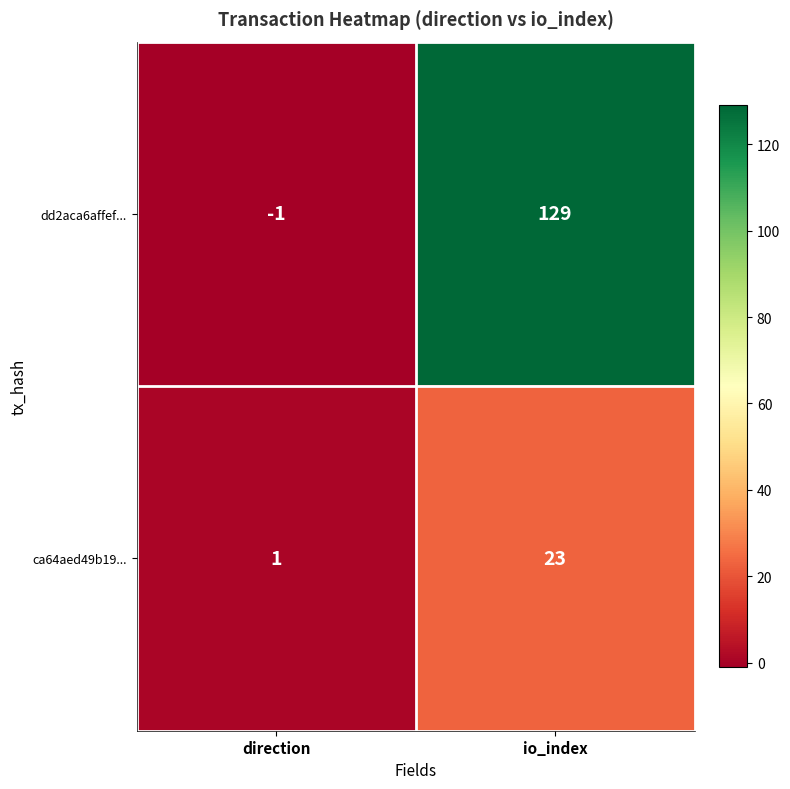

Reading left to right, transcribe all the data shown in this chart.

dd2aca6affef...: direction=-1	io_index=129
ca64aed49b19...: direction=1	io_index=23